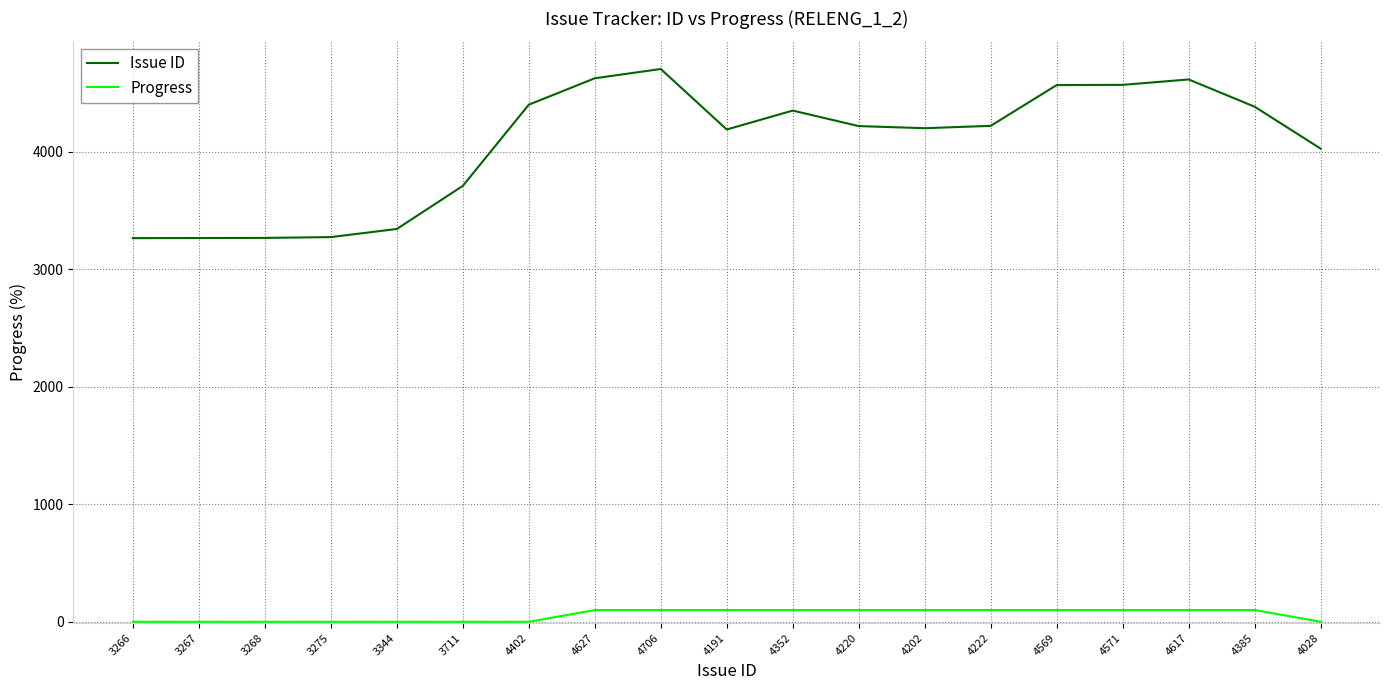

At 3267, list the series in order from largest to smallest.

Issue ID, Progress